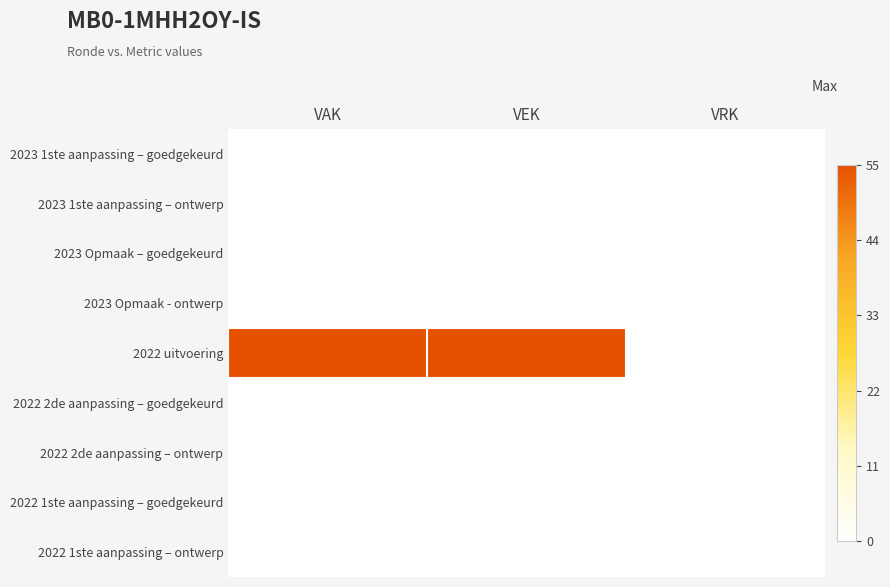

Which series has the largest total across all categories?

2022 uitvoering